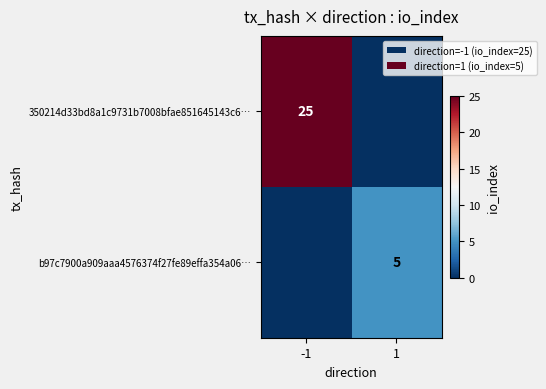

Is it true that b97c7900a909aaa4576374f27fe89effa354a06… equals 5 at 1?

True